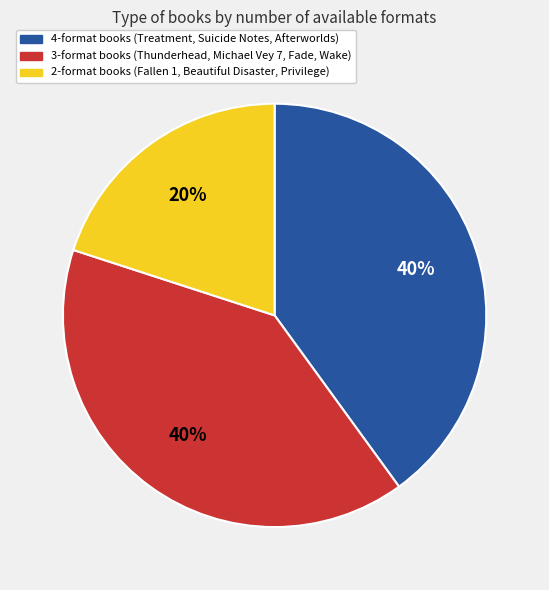

Count the number of slices in the pie.

3